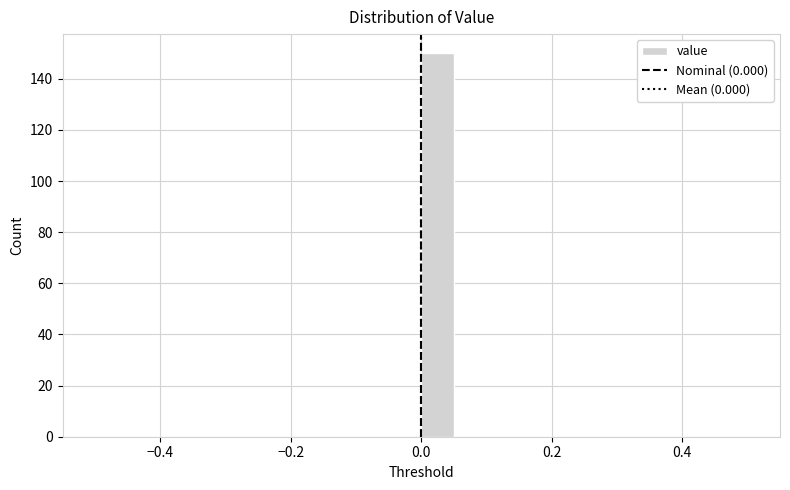

Read against the x-axis, roughly where is the centre of the tallest bar?

0.02